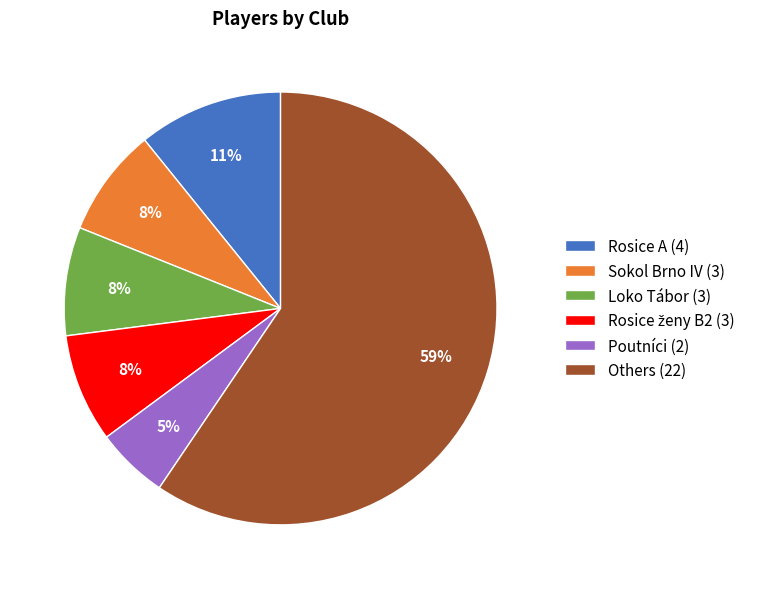

Between Poutníci (2) and Rosice A (4), which is larger?

Rosice A (4)